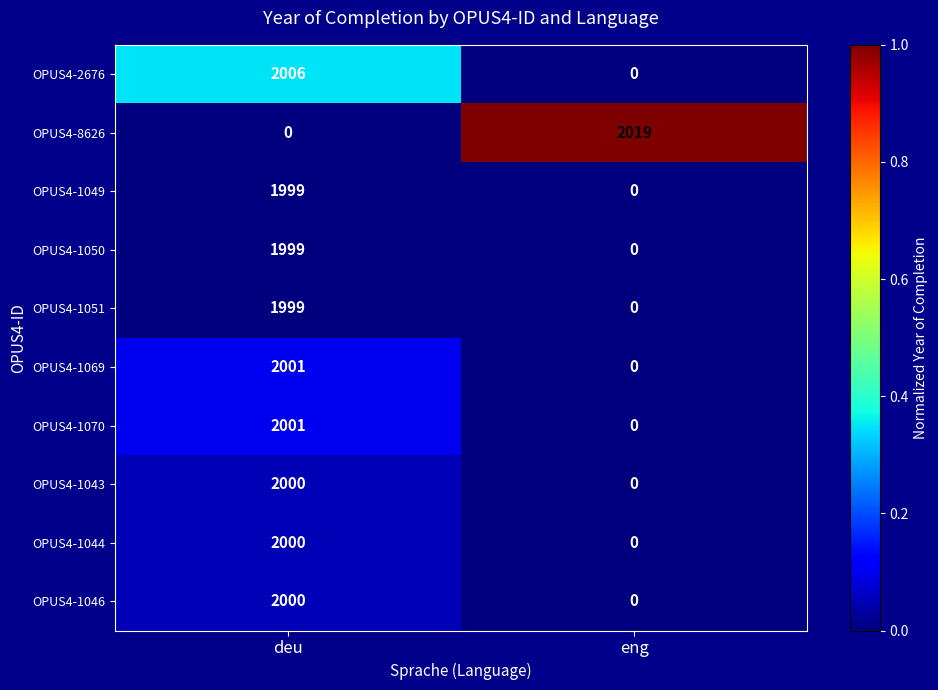

List the labels in order of OPUS4-8626 value, smallest first.

deu, eng